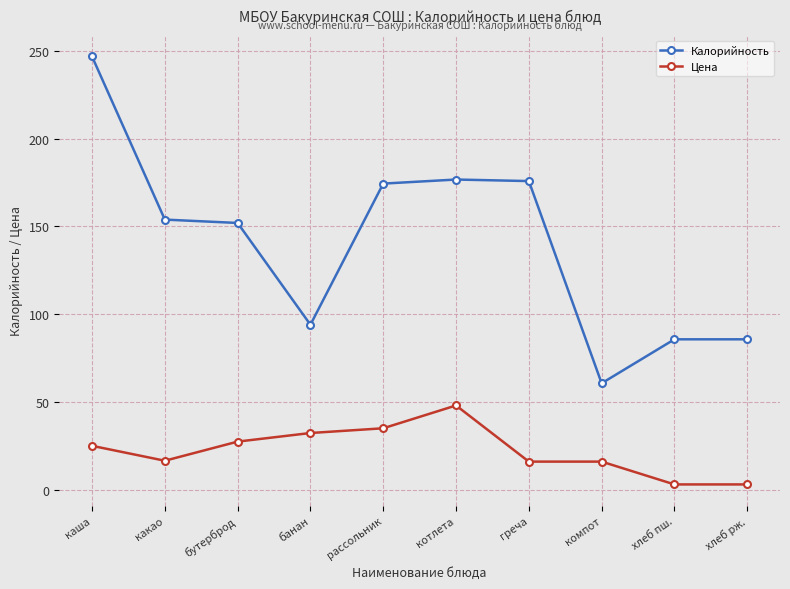

Where is the first local minimum for Цена?

какао